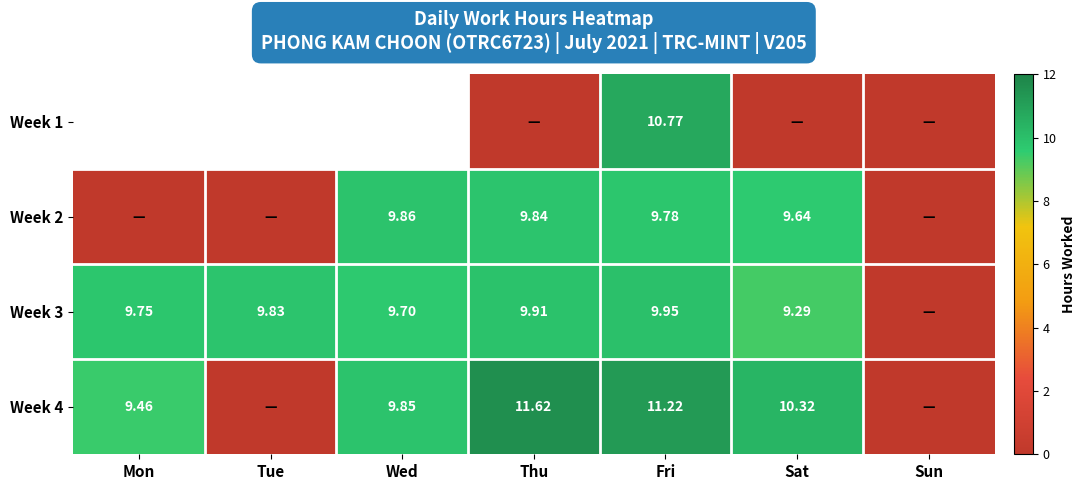

Is the value of Week 1 at Fri greater than the value of Week 2 at Thu?

Yes